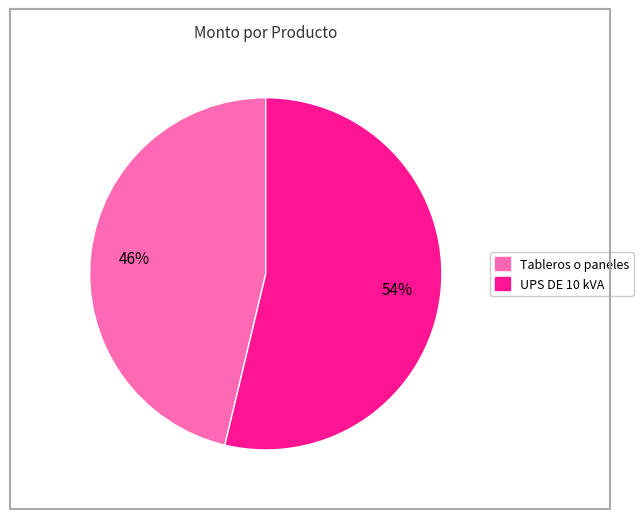

What is the smallest slice in the pie chart?

Tableros o paneles